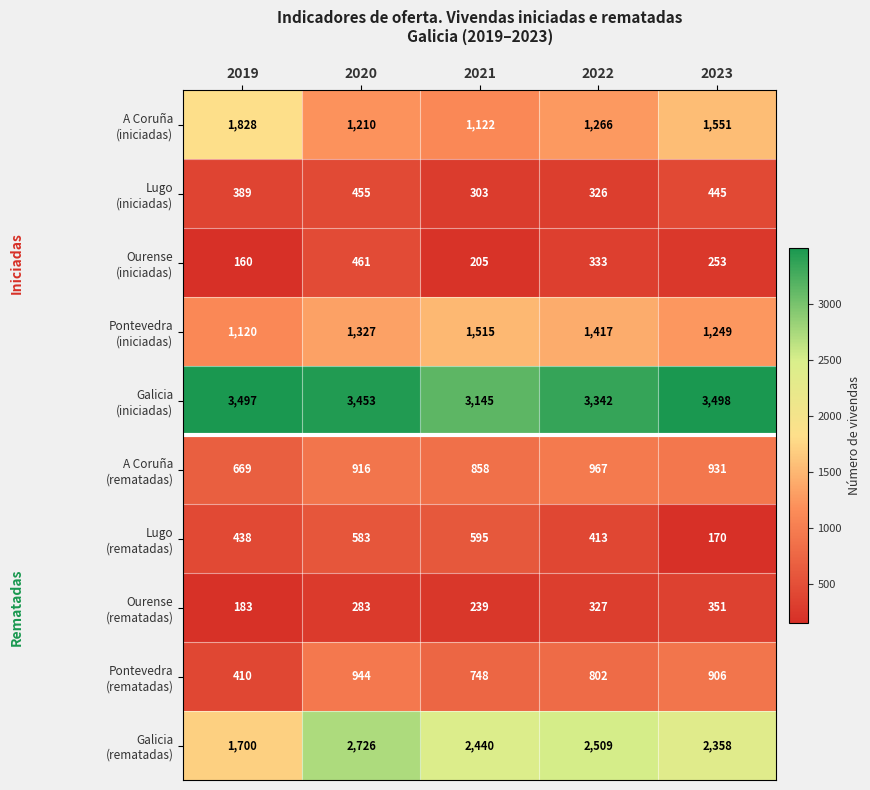

At which category does the chart reach its peak across all series?

2023